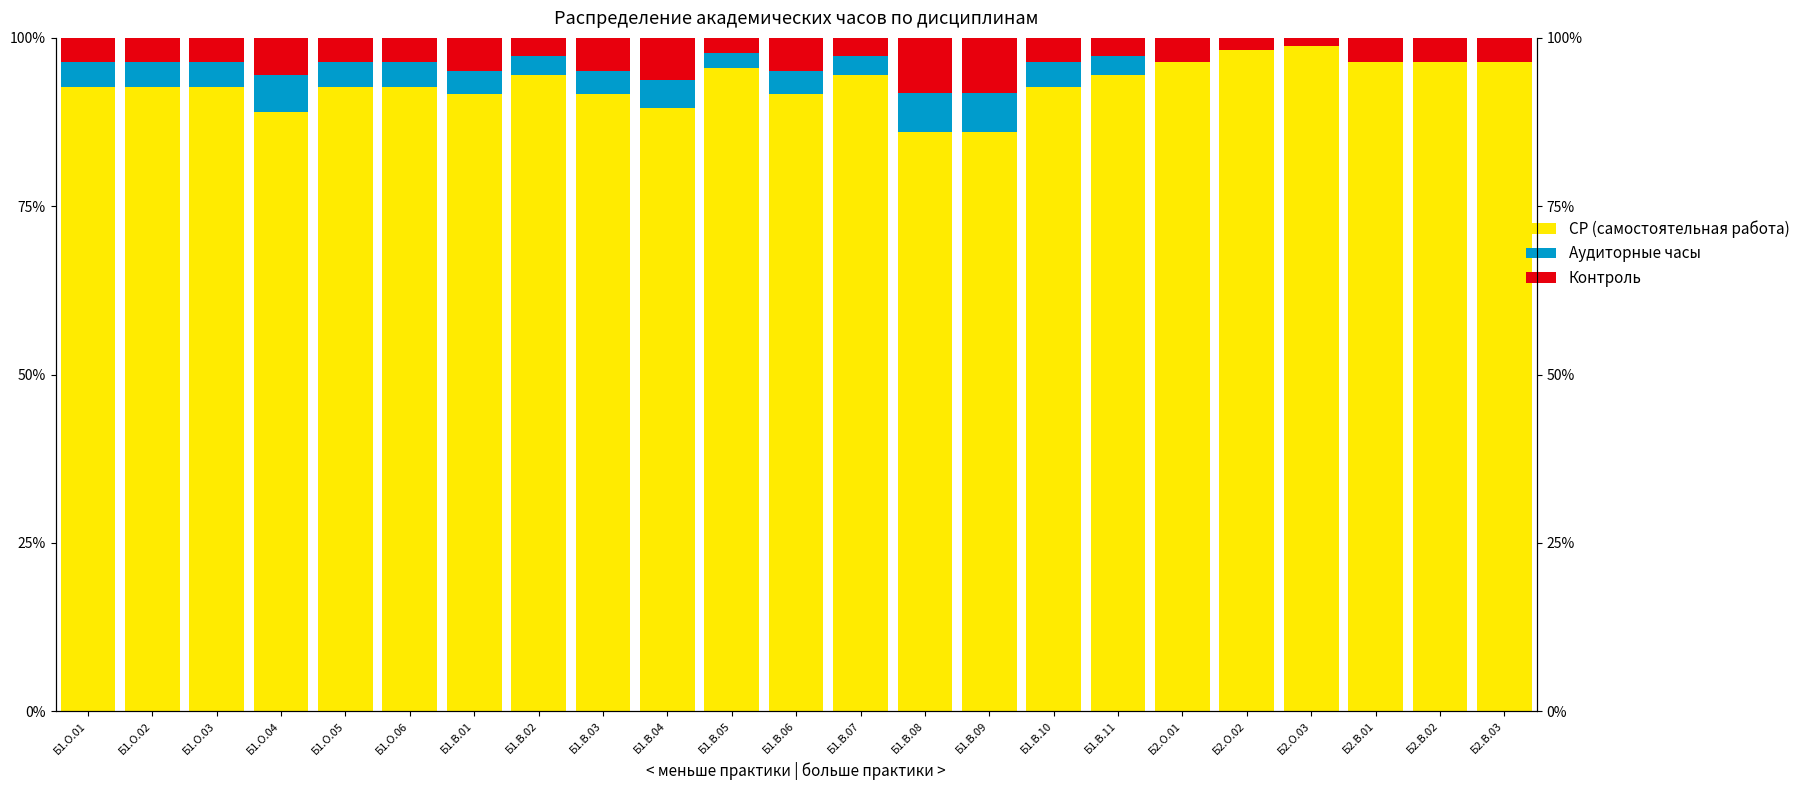

How many data points in Контроль are less than 3?

6